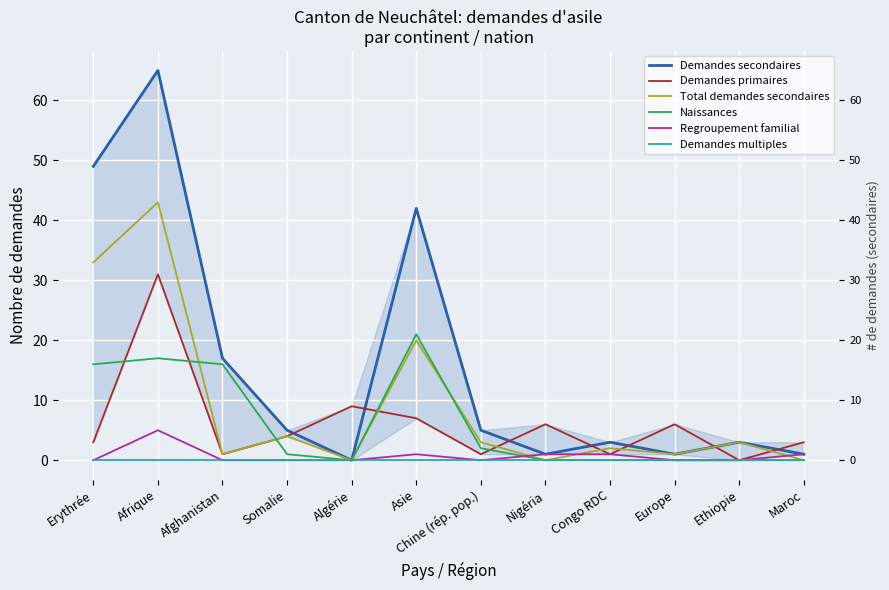

What is the value of the Total demandes secondaires point at the 11th from the left?

3